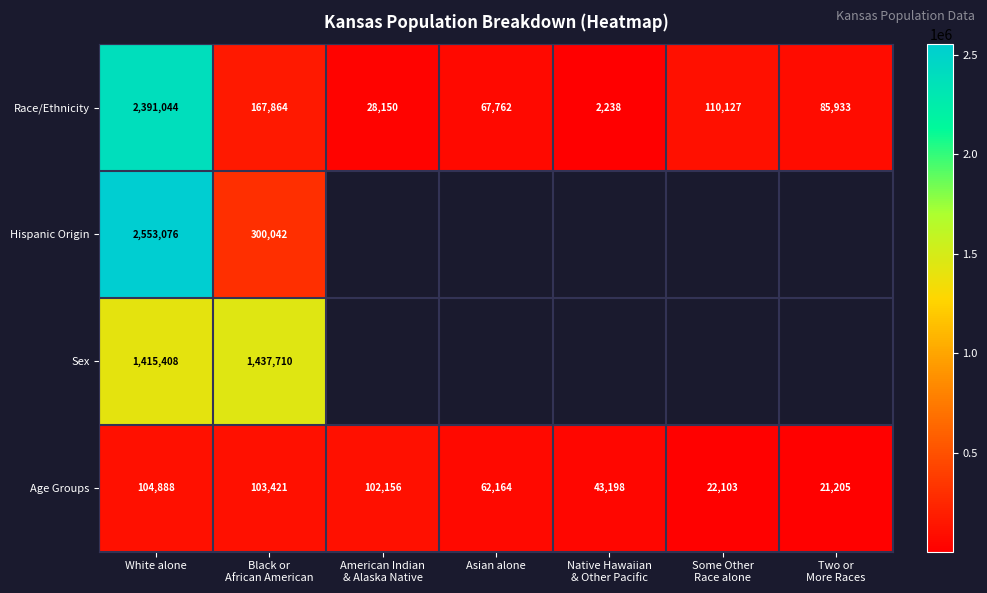

What is the difference between the maximum and minimum values in the Age Groups series?

83683